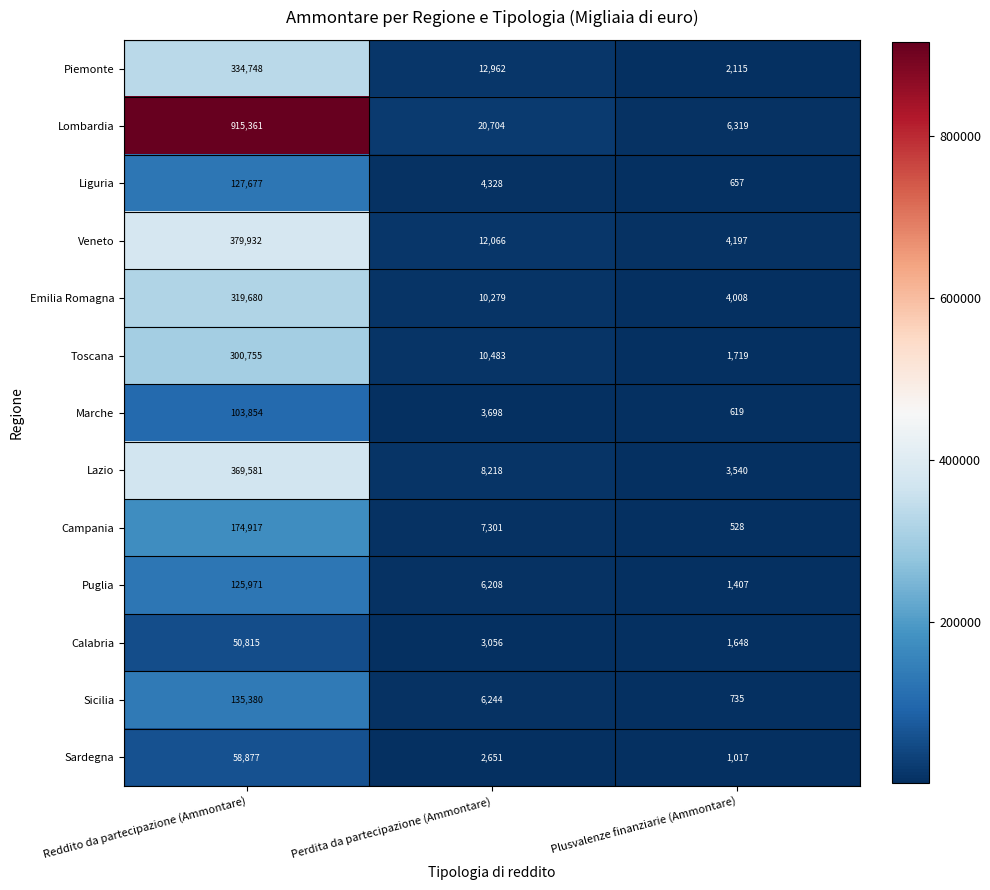

At which label does Emilia Romagna first exceed 10279?

Reddito da partecipazione (Ammontare)